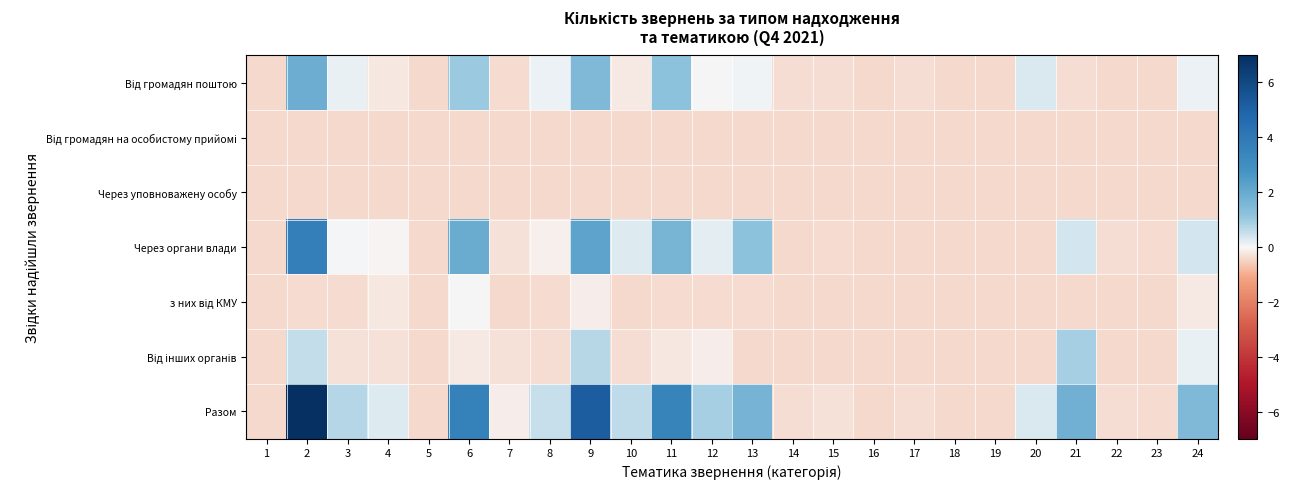

At which category is the sum across all series the highest?

2